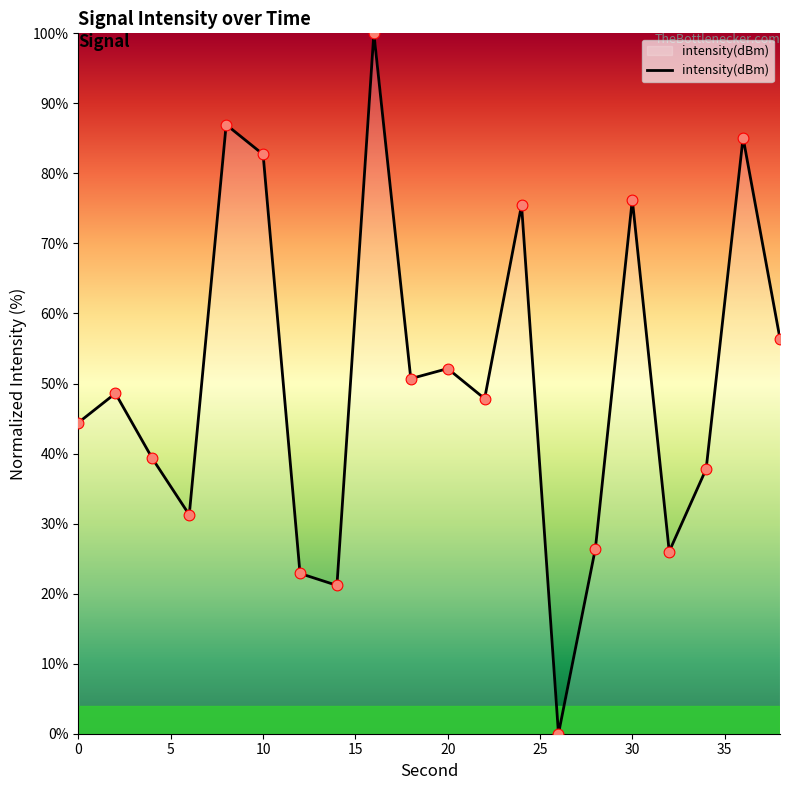

What is the greatest value displayed?

100.0